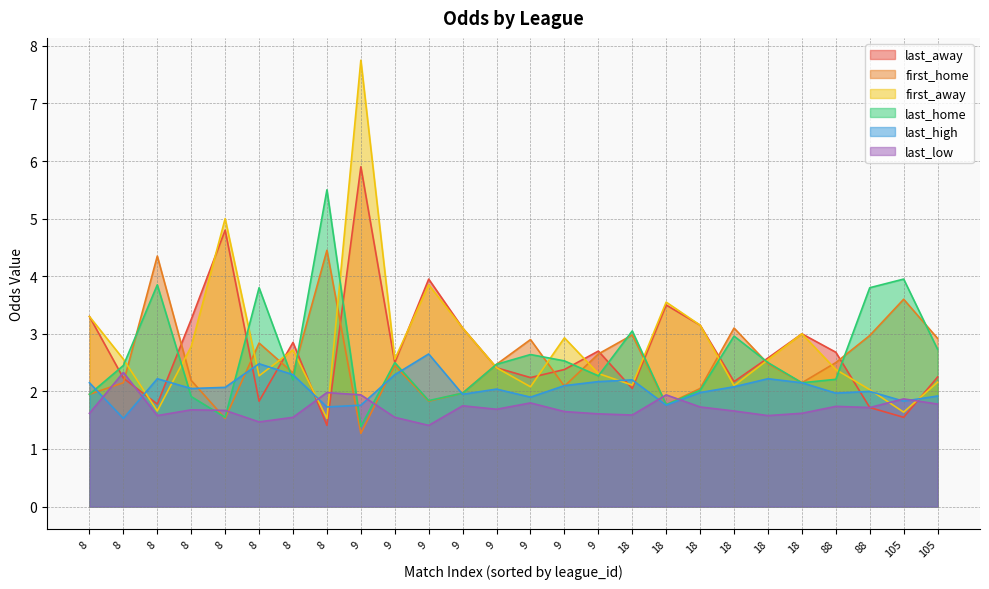

Does the chart have visible grid lines?

Yes